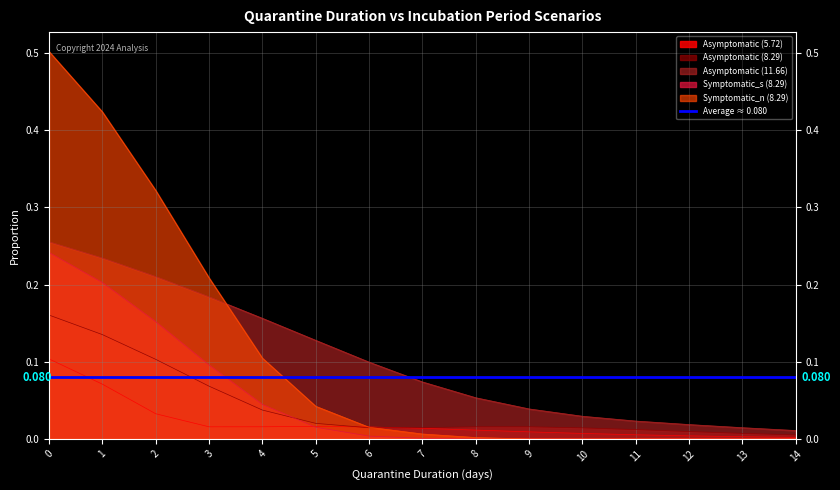

Between which two adjacent categories do Asymptomatic (8.29) and Symptomatic_n (8.29) first intersect?

6 and 7